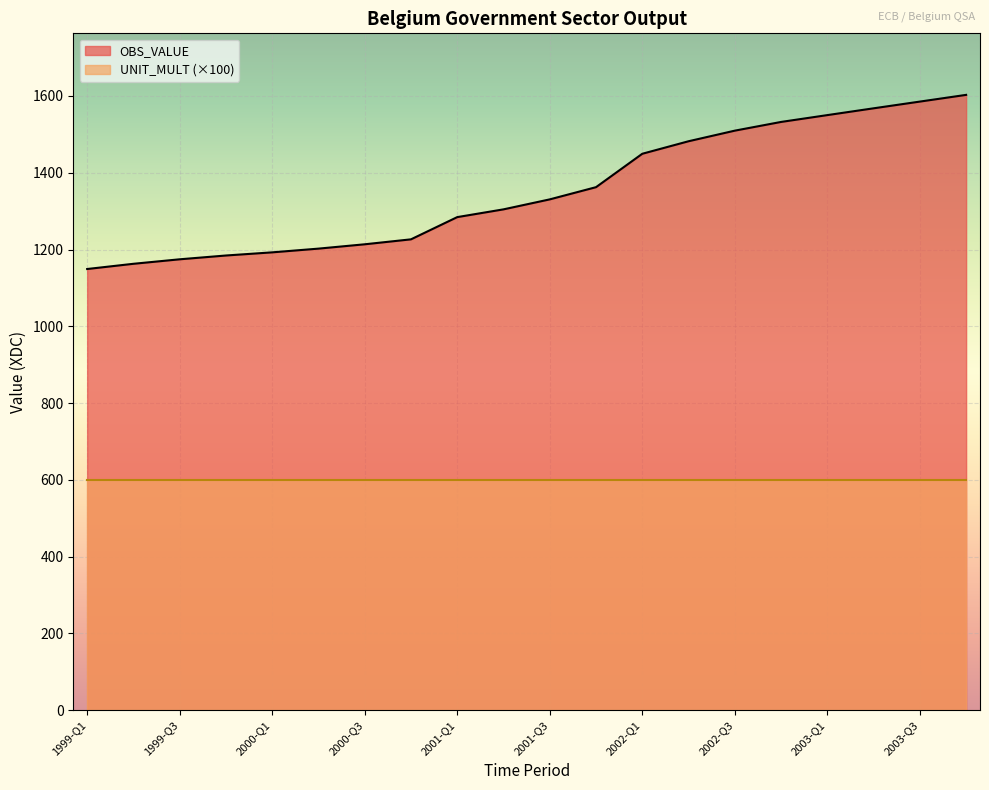

The value at 1999-Q3 is 1174.6. True or false?

True